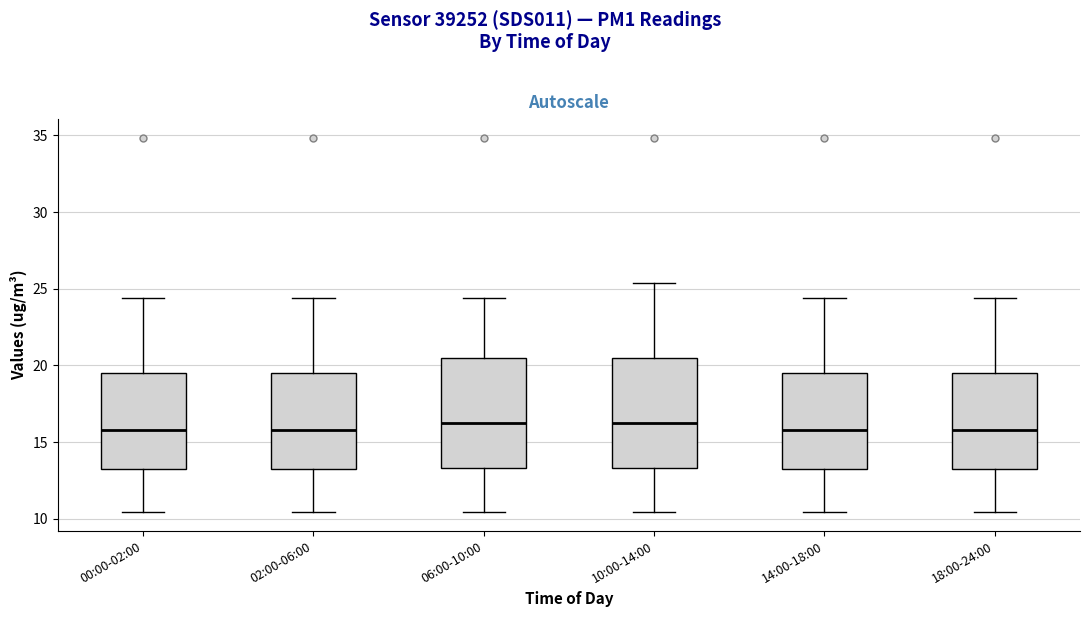

Reading left to right, read every box against the y-axis: the position of its median line, the range the box covers, and the ends of its whiskers. The values are not printed on the chart, so give them approximately, as read against the axis.

00:00-02:00: median 16.0, box 13.5 to 19.5, whiskers 10.5 to 24.5
02:00-06:00: median 16.0, box 13.5 to 19.5, whiskers 10.5 to 24.5
06:00-10:00: median 16.5, box 13.5 to 20.5, whiskers 10.5 to 24.5
10:00-14:00: median 16.5, box 13.5 to 20.5, whiskers 10.5 to 25.5
14:00-18:00: median 16.0, box 13.5 to 19.5, whiskers 10.5 to 24.5
18:00-24:00: median 16.0, box 13.5 to 19.5, whiskers 10.5 to 24.5